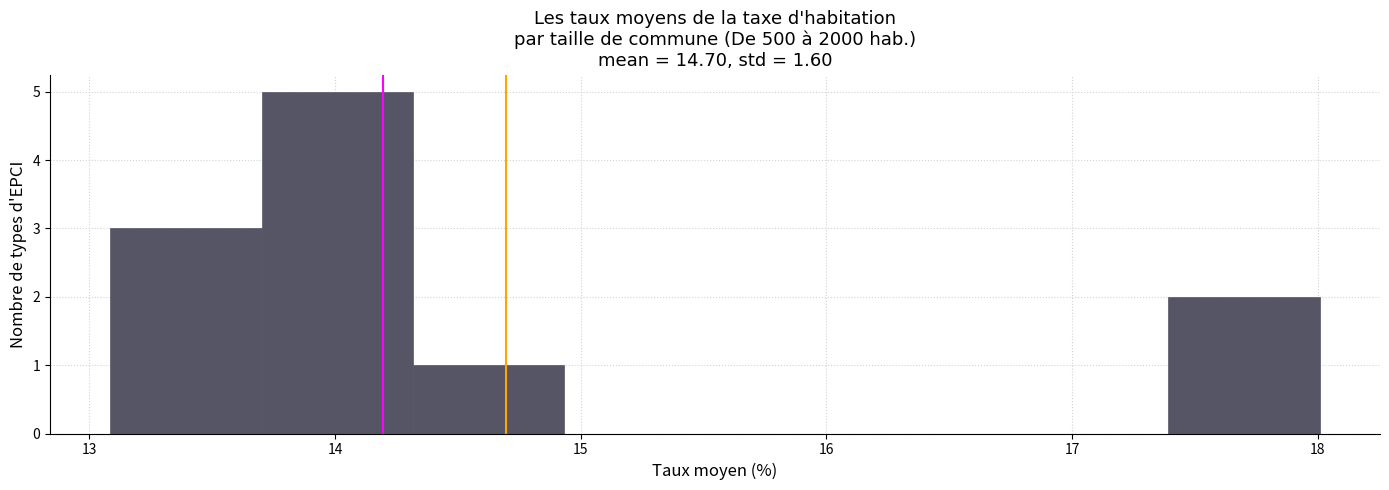

Reading left to right, list every bar in this chart as the range it spans on the x-axis followed by its height. Neither the bar edges nor the heights are printed on the chart, so give them approximately, as read against the axes.

13.1 to 13.7: 3
13.7 to 14.3: 5
14.3 to 14.9: 1
14.9 to 15.5: 0
15.5 to 16.2: 0
16.2 to 16.8: 0
16.8 to 17.4: 0
17.4 to 18.0: 2